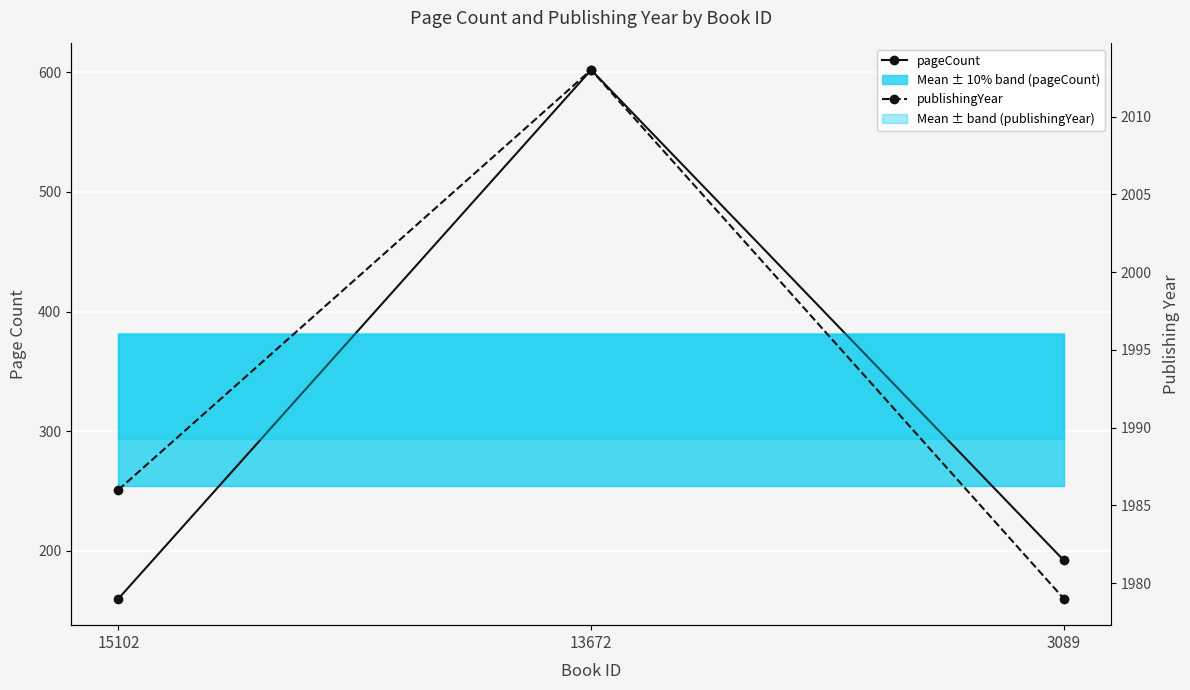

At 3089, list the series in order from largest to smallest.

publishingYear, pageCount